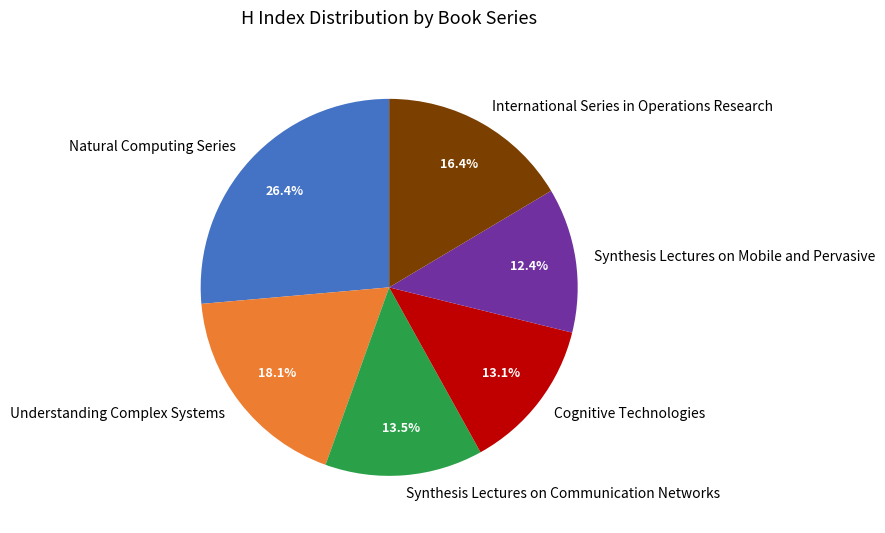

Is Cognitive Technologies the majority of the pie?

No